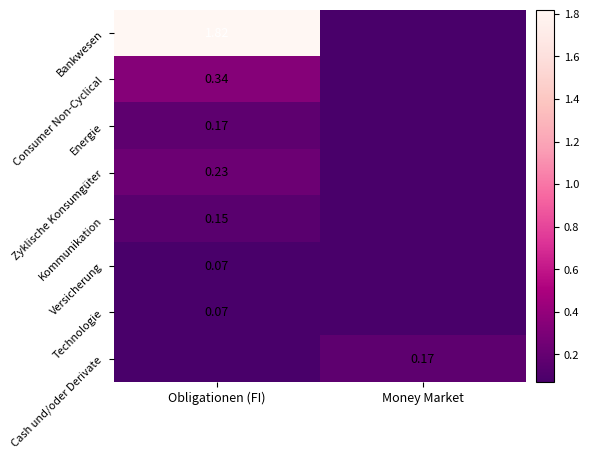

Which series changed the most between Obligationen (FI) and Money Market?

Bankwesen